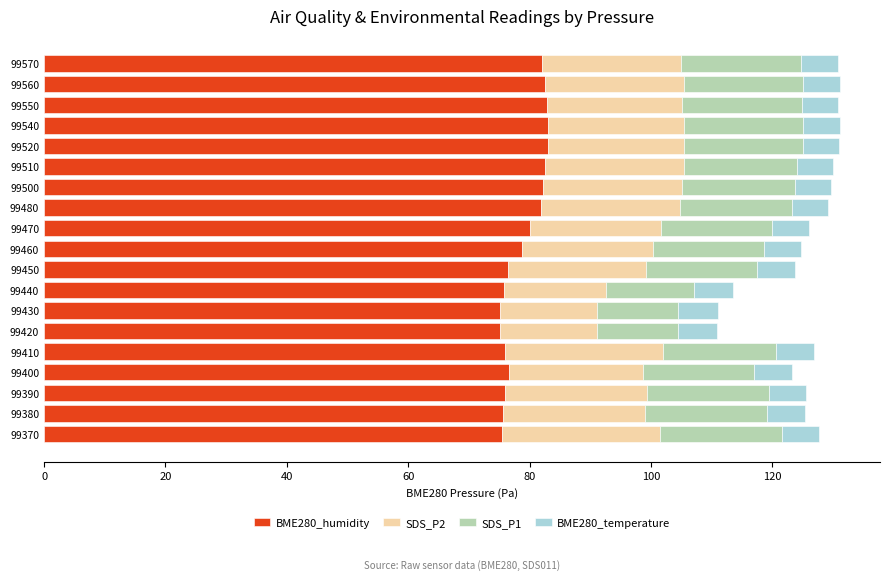

What is the total value across all series at 99400?

123.2